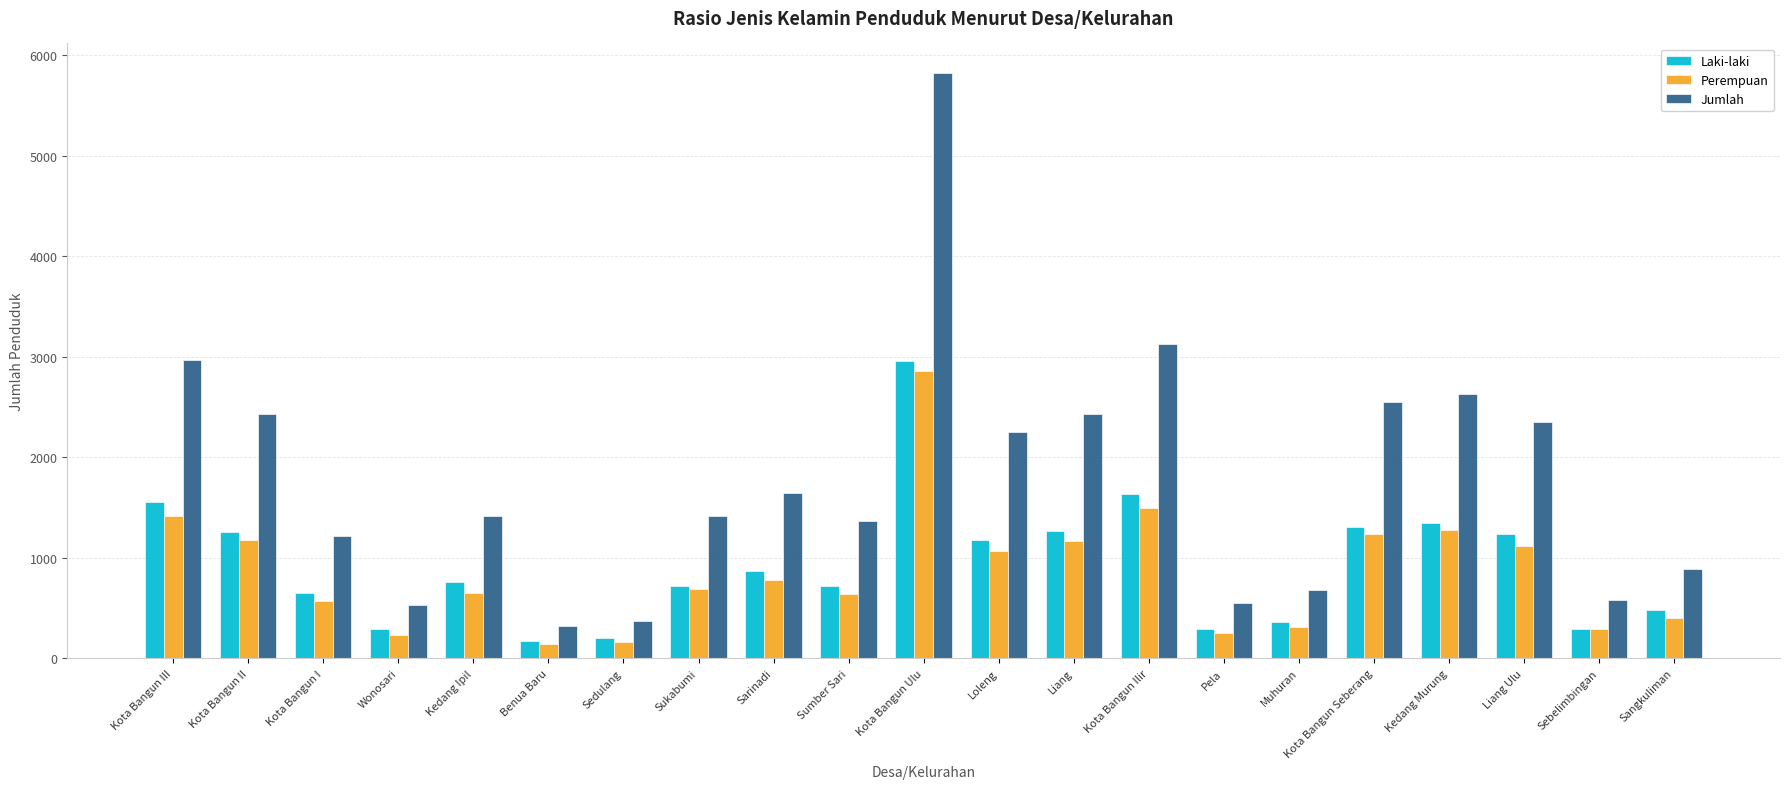

Rank the series at Loleng from highest to lowest value.

Jumlah, Laki-laki, Perempuan